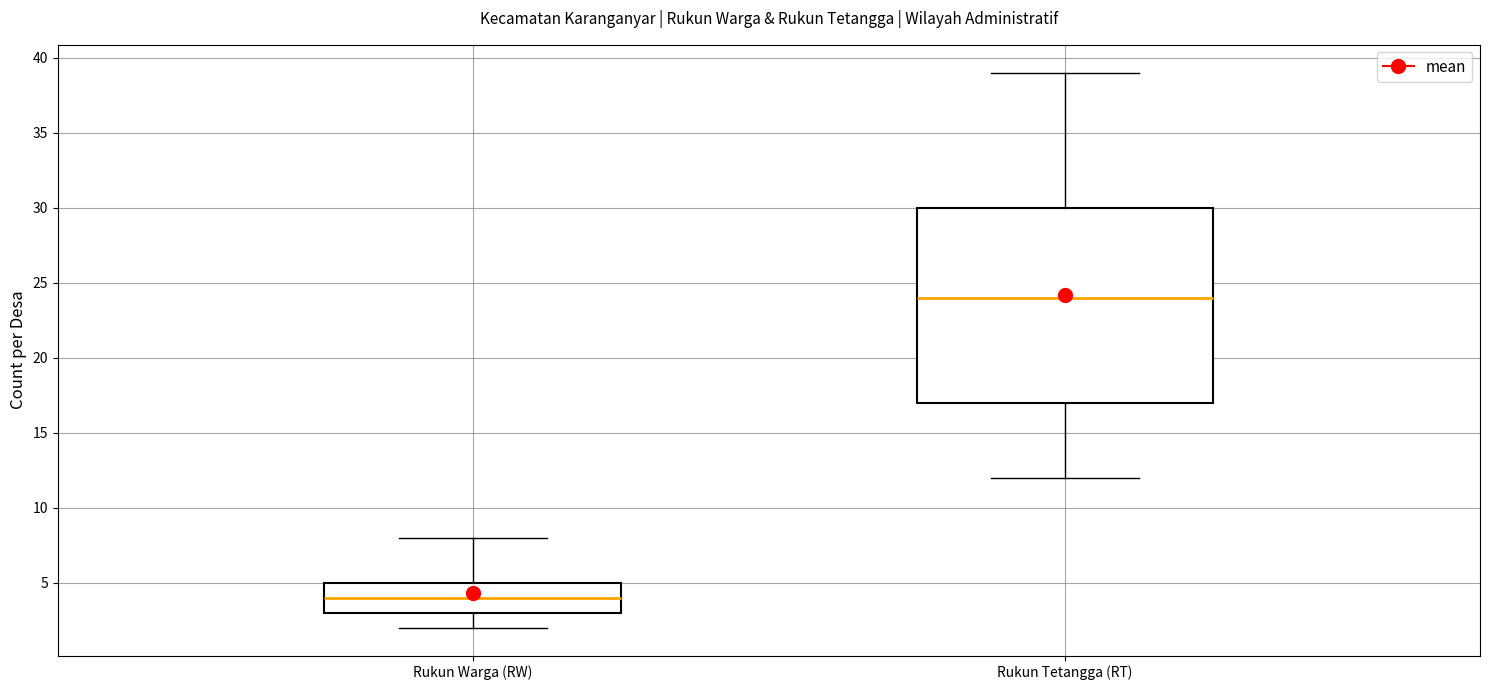

Which box's median line is the highest?

Rukun Tetangga (RT)